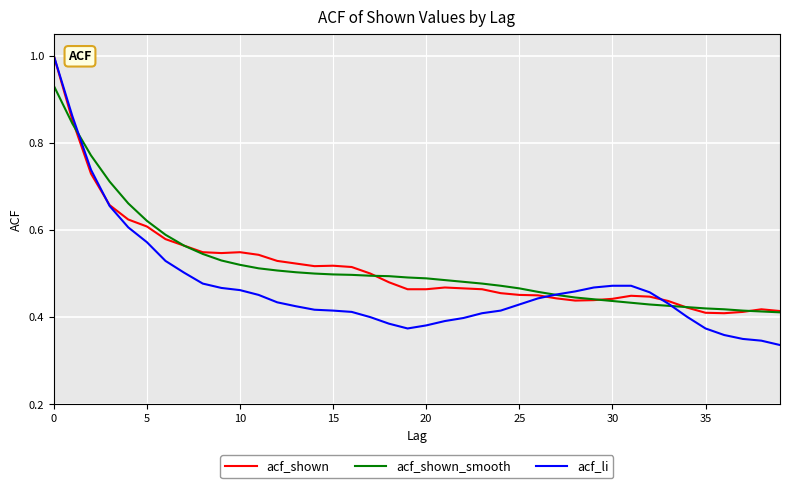

Which series has the widest spread of values?

acf_li